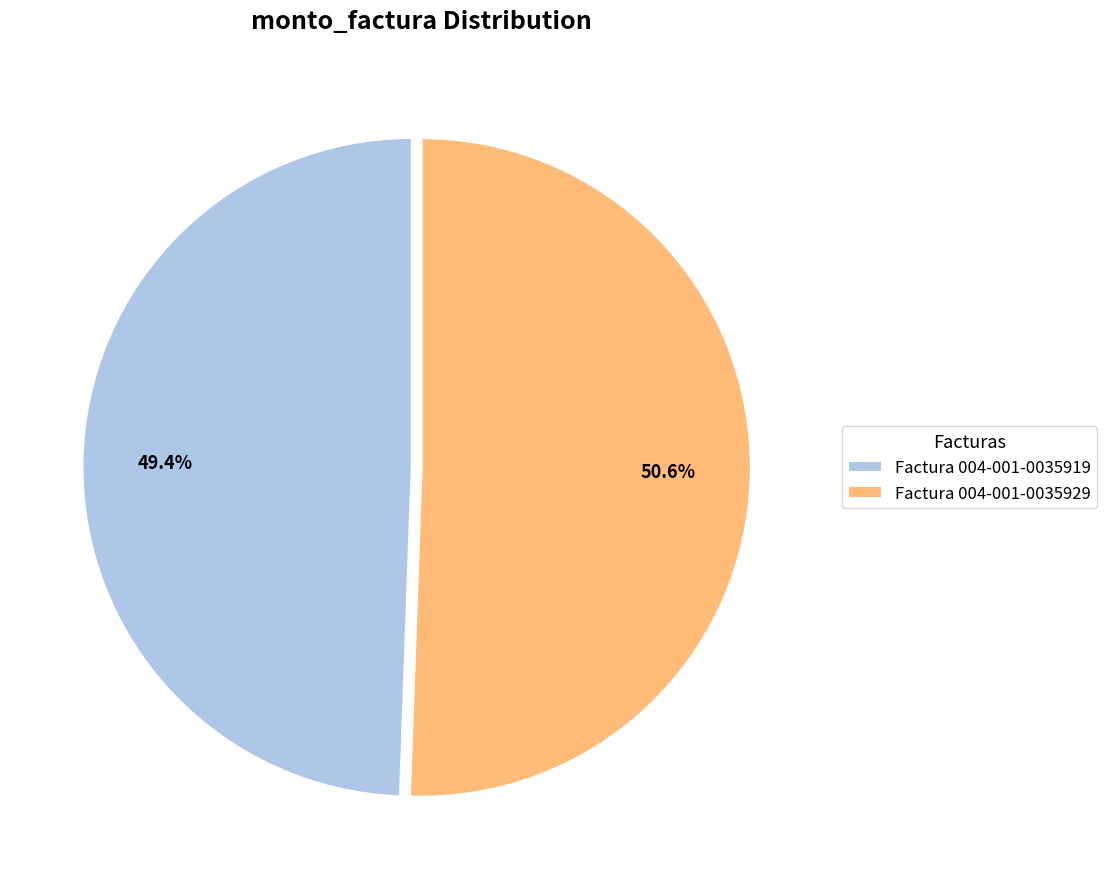

Which slice is the largest?

Factura 004-001-0035929